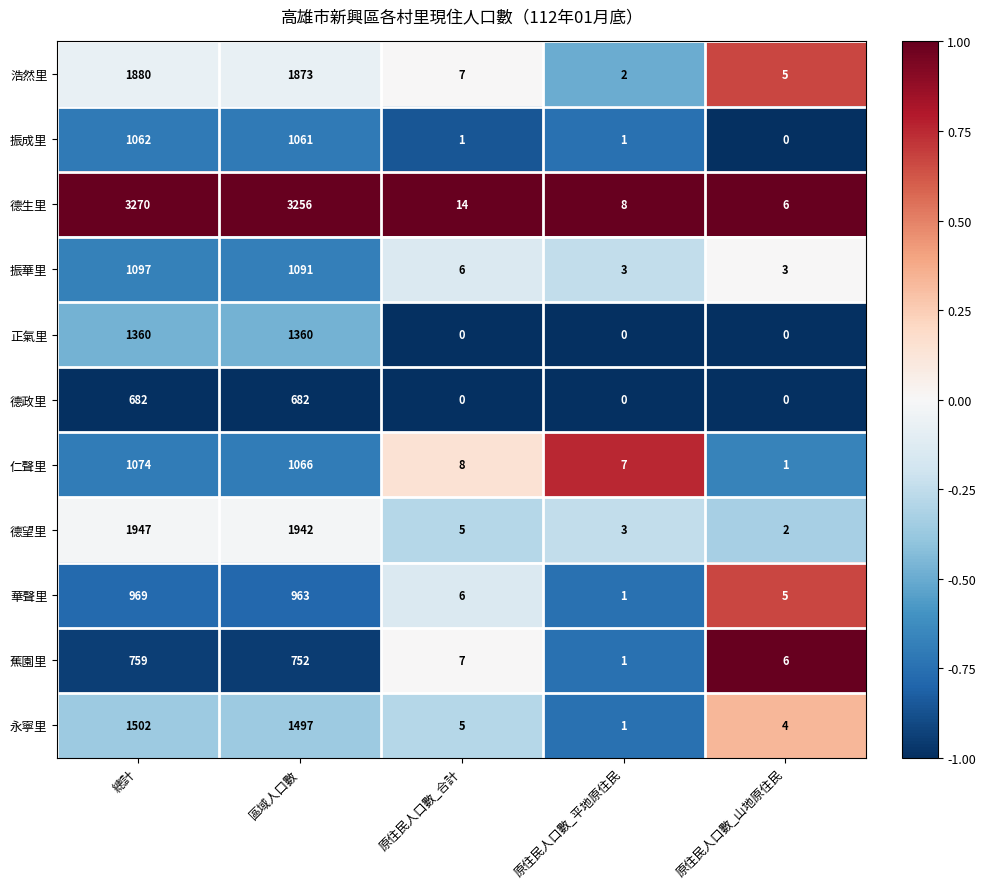

At which category does the chart reach its peak across all series?

總計